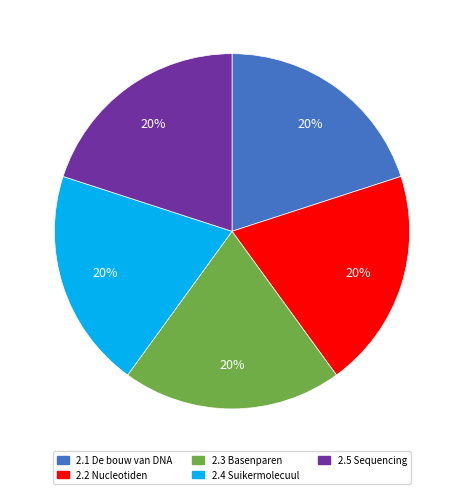

What is the ratio of the value at 2.1 De bouw van DNA to the value at 2.2 Nucleotiden?

1.0